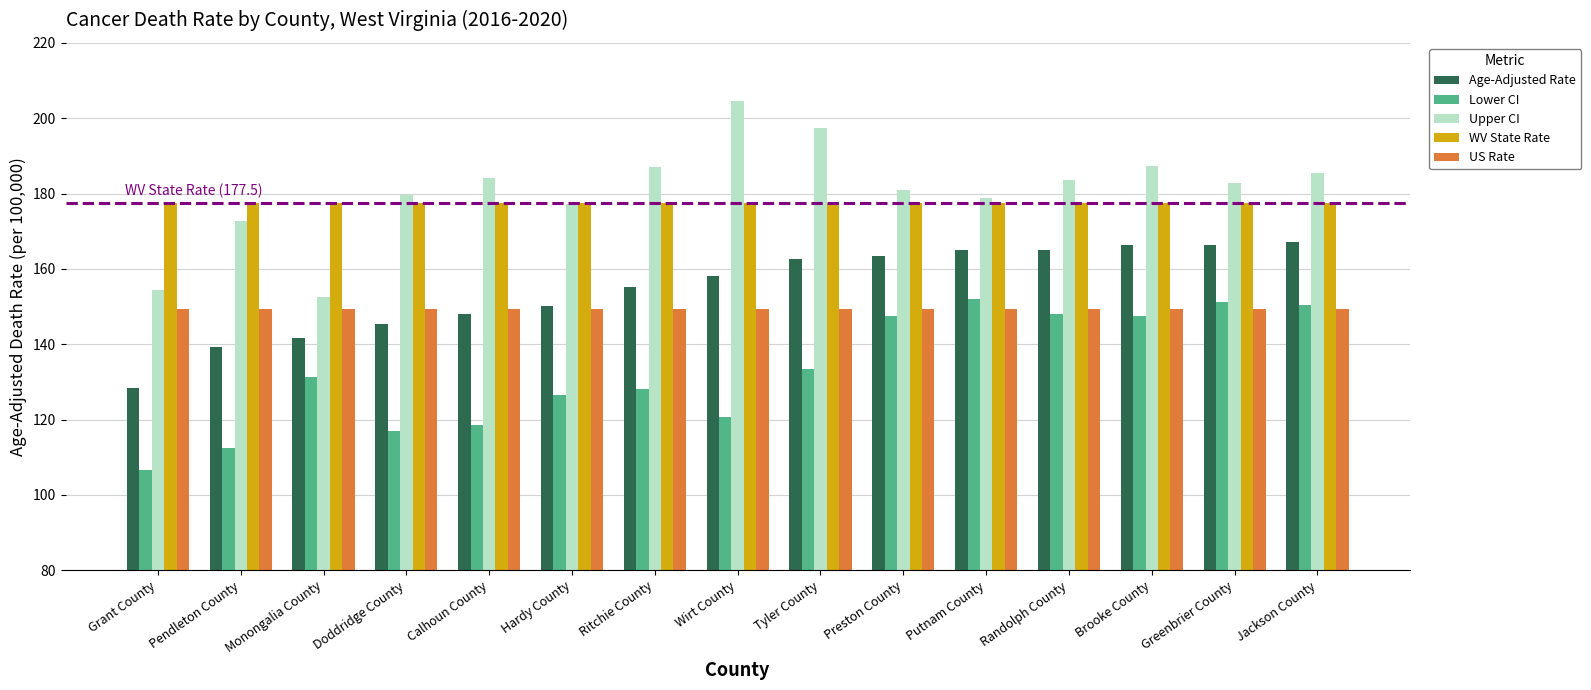

Does the chart contain stacked bars?

No